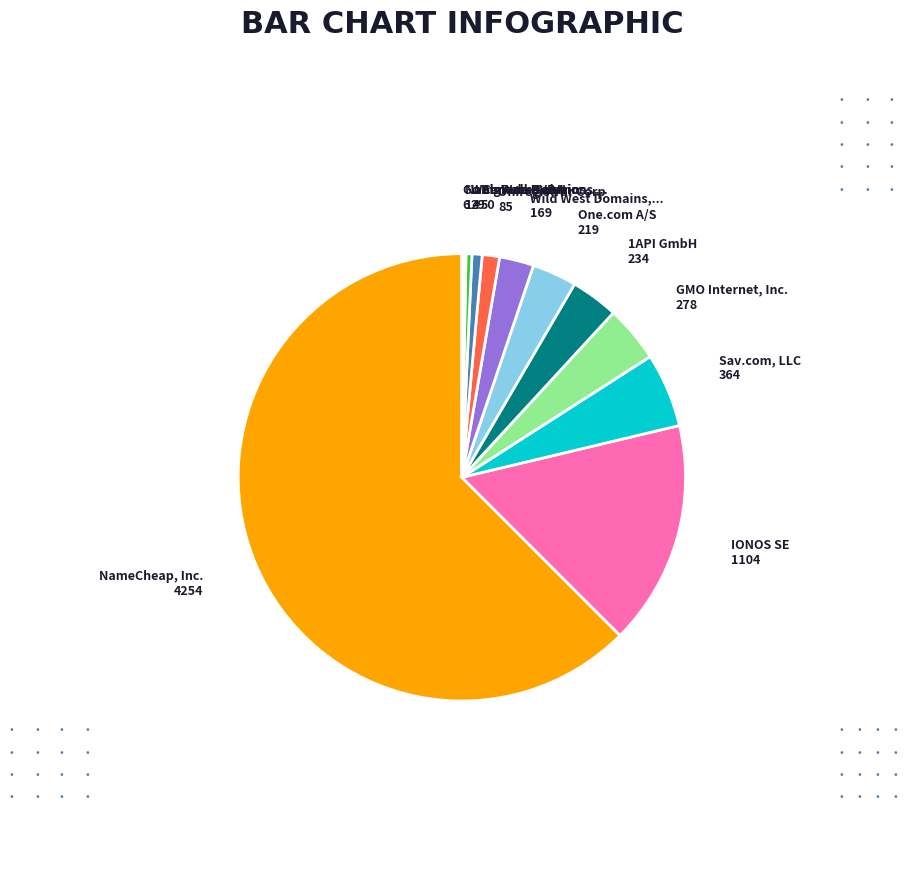

Is there a majority slice in this chart?

Yes